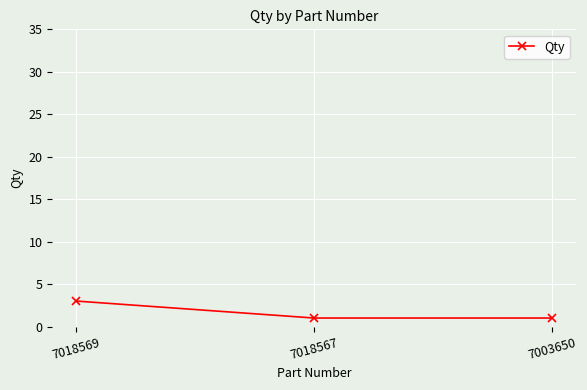

What is the difference between the values at 7018569 and 7018567?

2